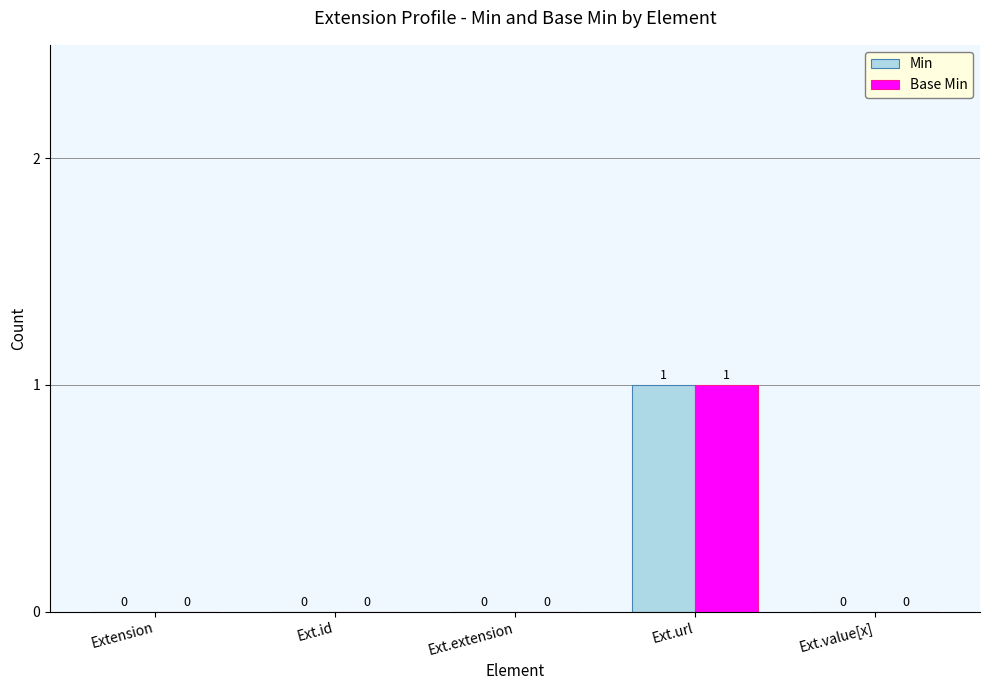

Reading left to right, list all the values displayed in this chart.

Min: 0	0	0	1	0
Base Min: 0	0	0	1	0